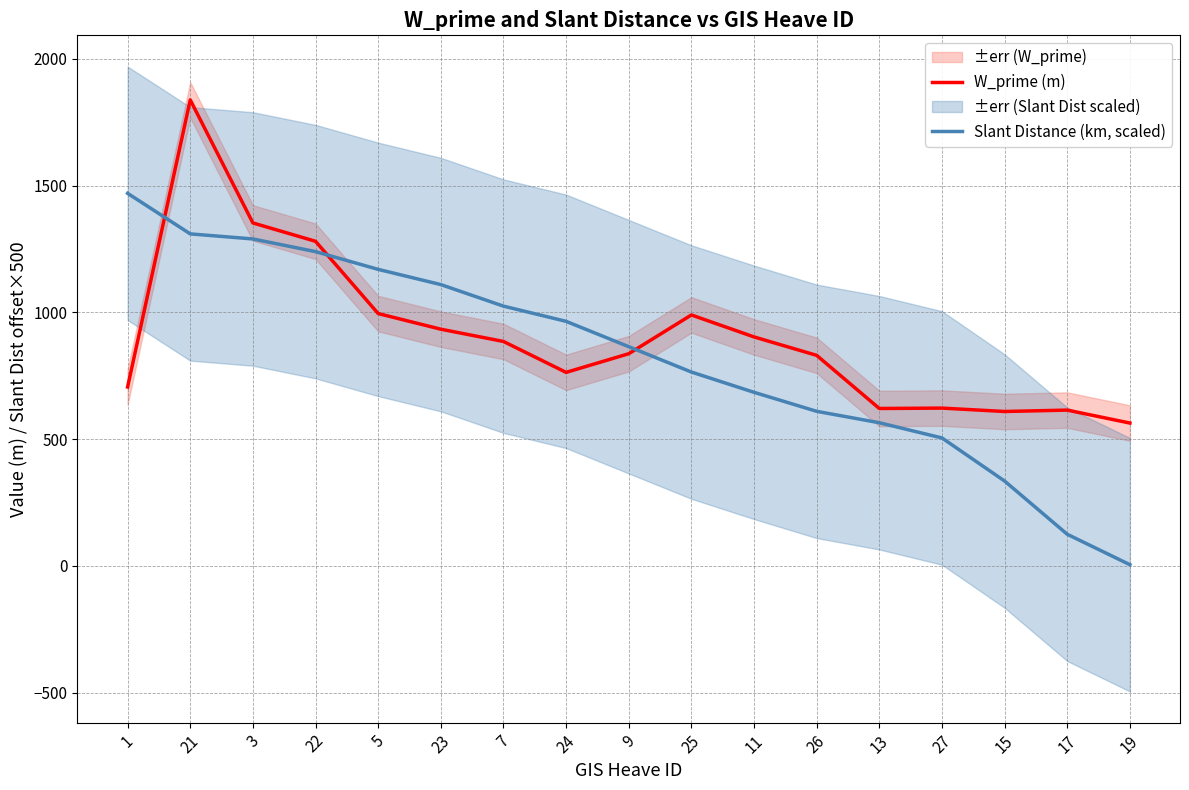

What is the maximum value for Slant Distance (km, scaled)?

1470.0